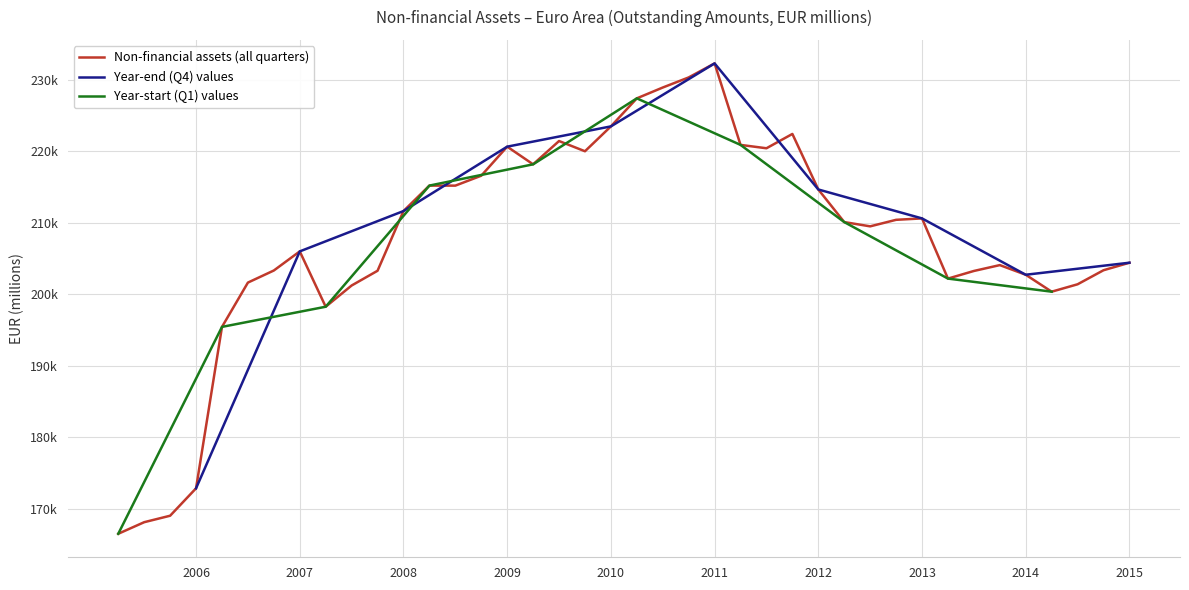

Does the chart display data point markers on the line(s)?

No